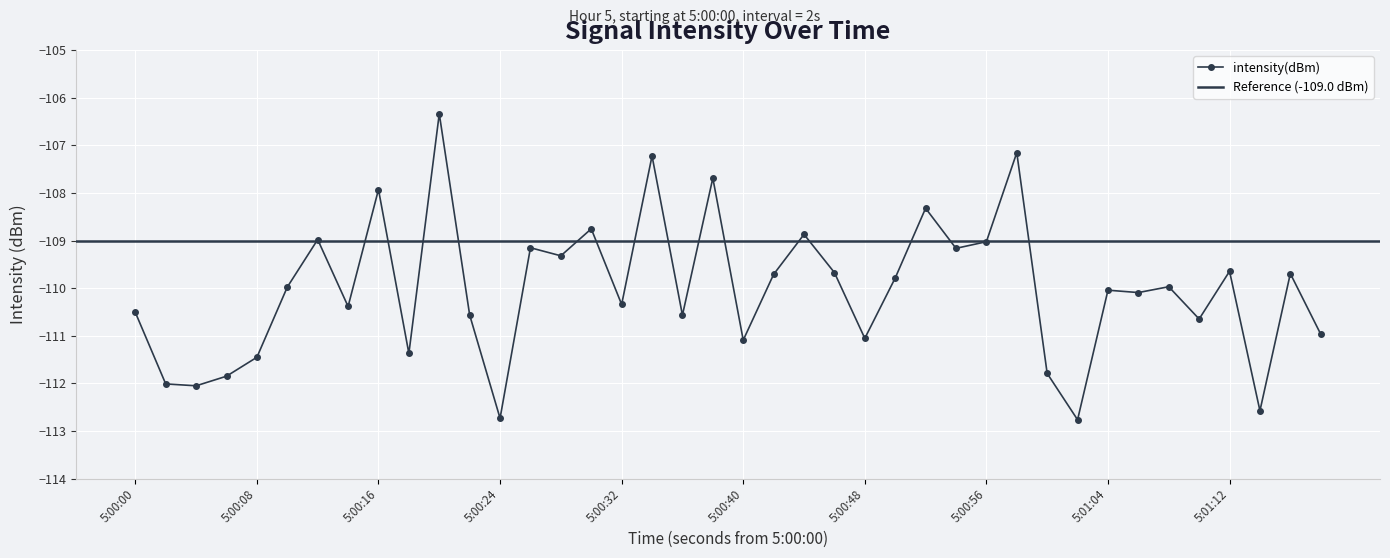

The value of intensity(dBm) at 5:00:00 is -63.4. True or false?

False